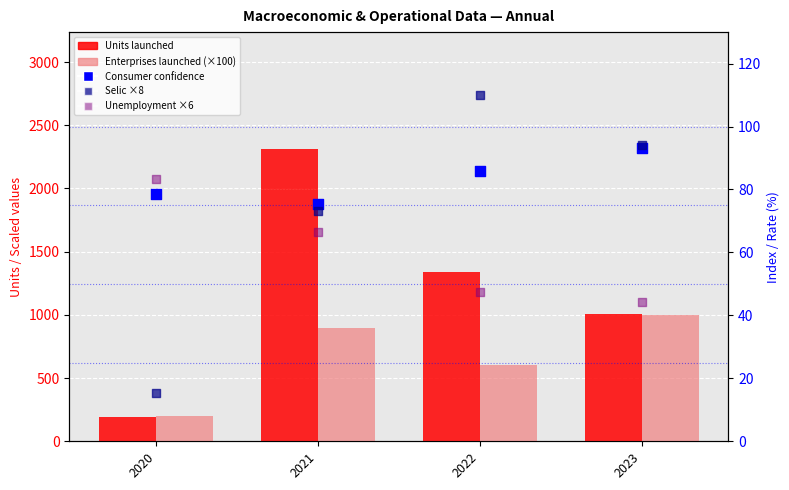

Which series reaches the maximum Y coordinate?

Units launched